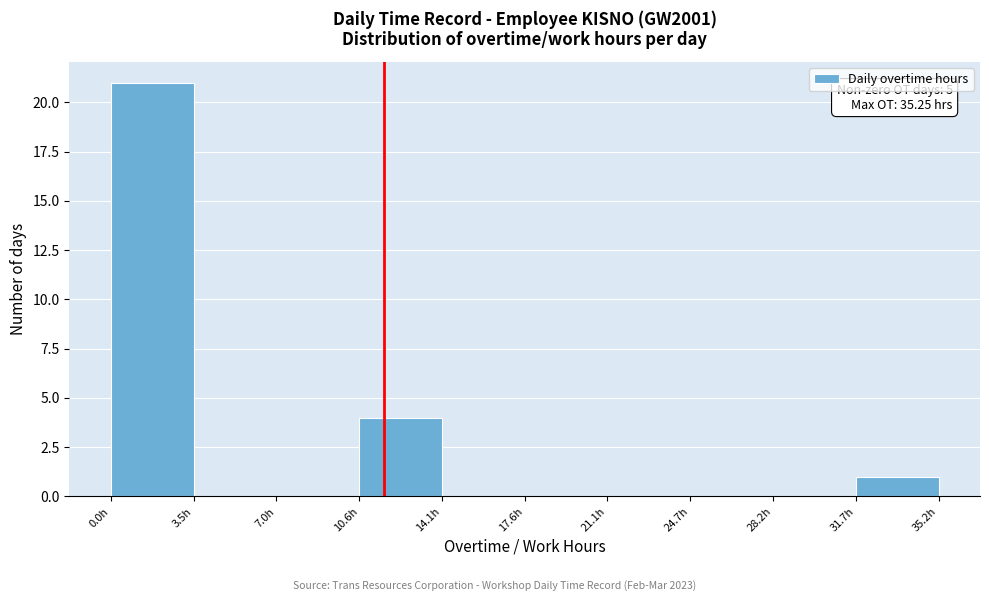

Over which range of the x-axis is the bar tallest?

0.0 to 3.5